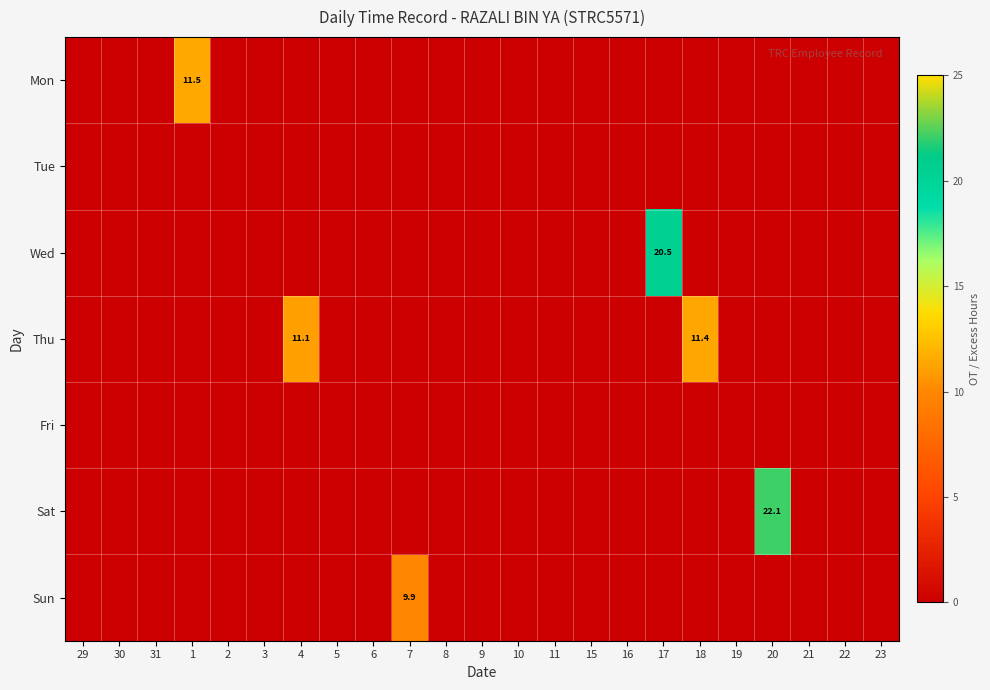

How many series are shown in this chart?

7